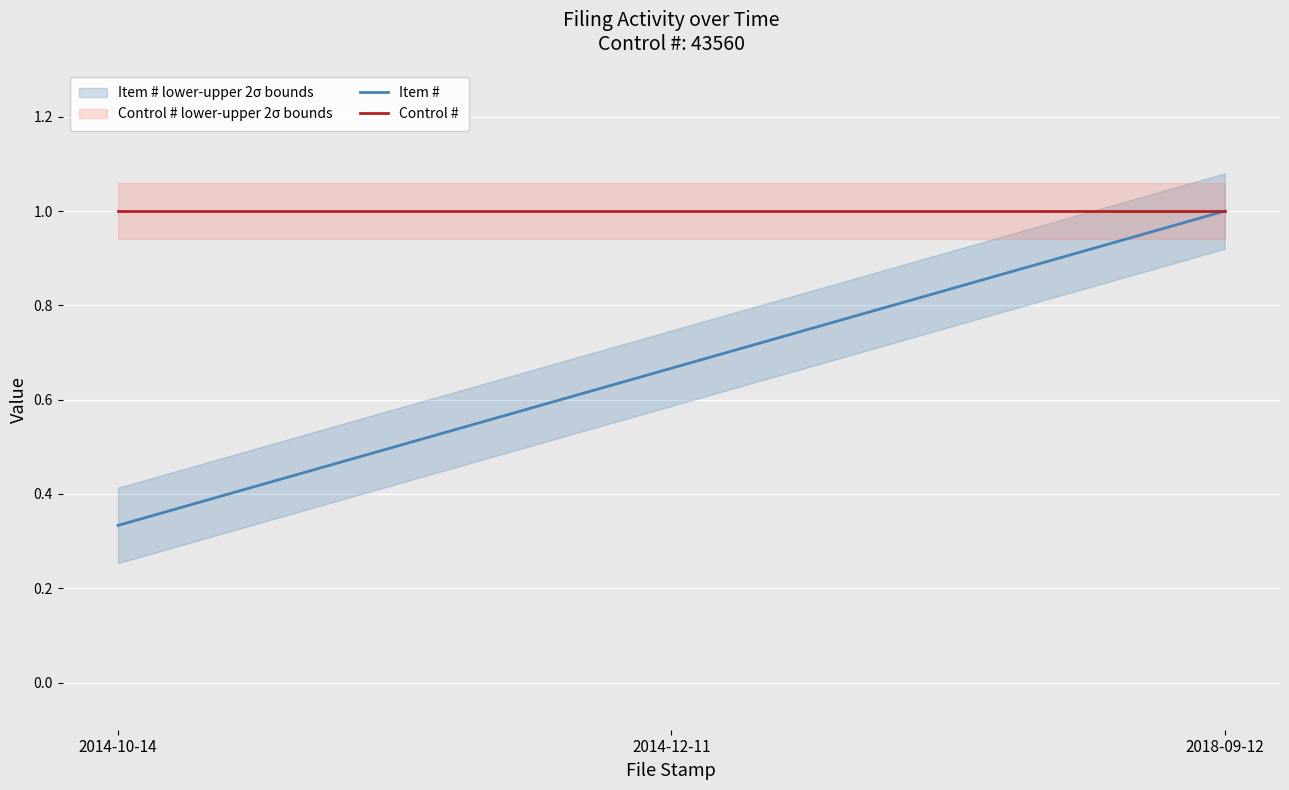

Which series has the largest range (max minus min)?

Item #